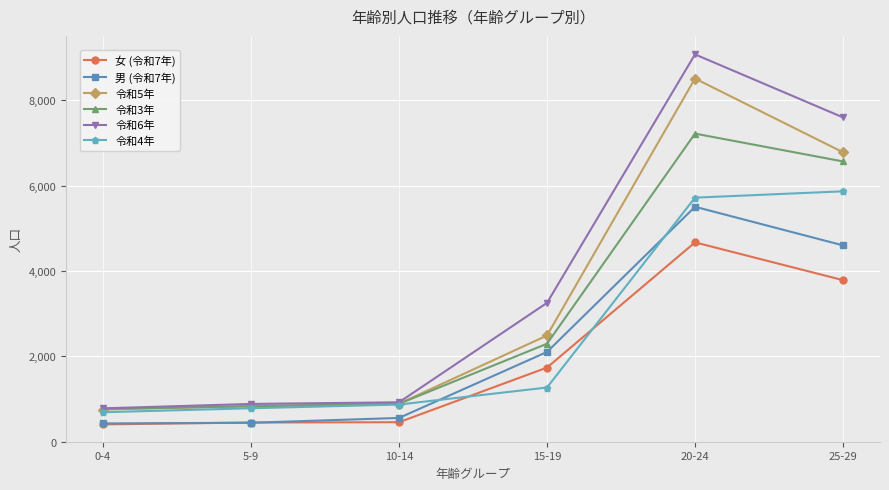

The value of 令和4年 at 10-14 is 871. True or false?

True